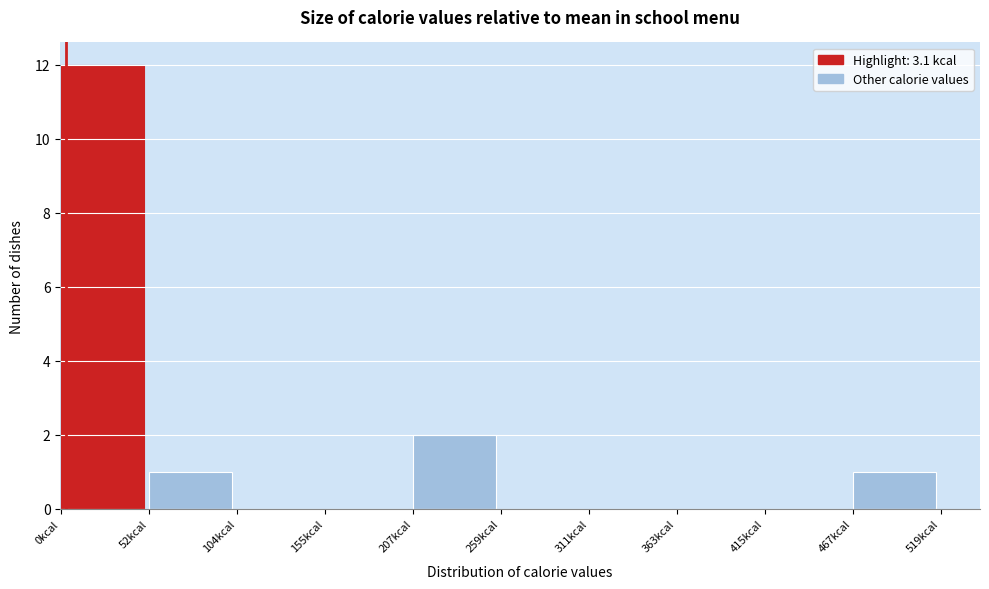

Reading left to right, transcribe this chart: for each bar, give the range it covers on the x-axis and its height. Neither the bar edges nor the heights are printed on the chart, so give them approximately, as read against the axes.

0 to 50: 12
50 to 100: 1
100 to 160: 0
160 to 210: 0
210 to 260: 2
260 to 310: 0
310 to 360: 0
360 to 420: 0
420 to 470: 0
470 to 520: 1